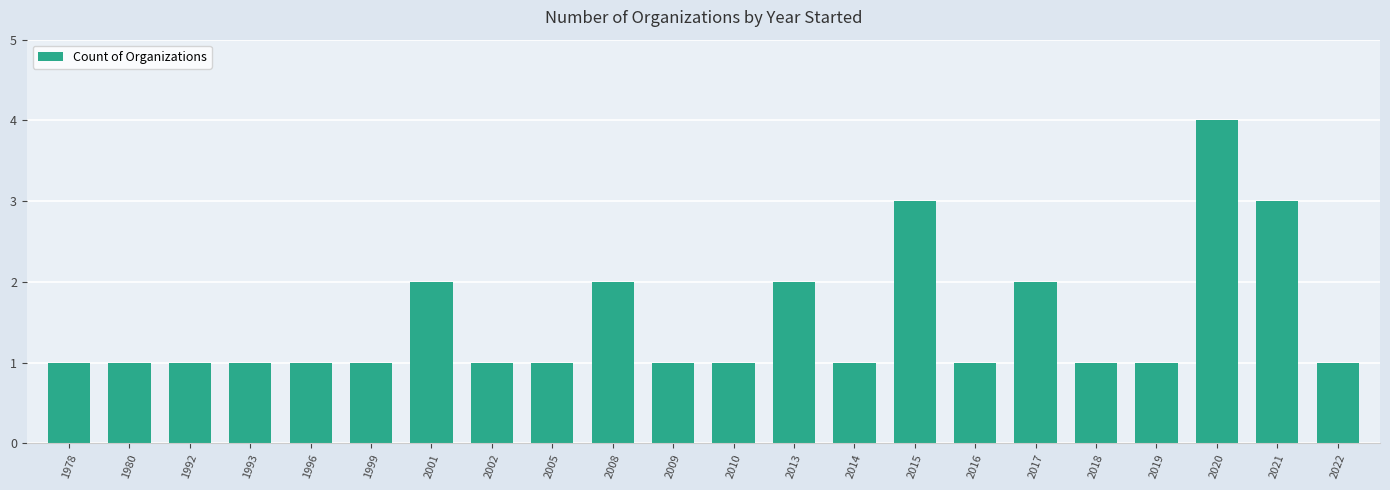

What is the value of the 14th bar from the left?

1